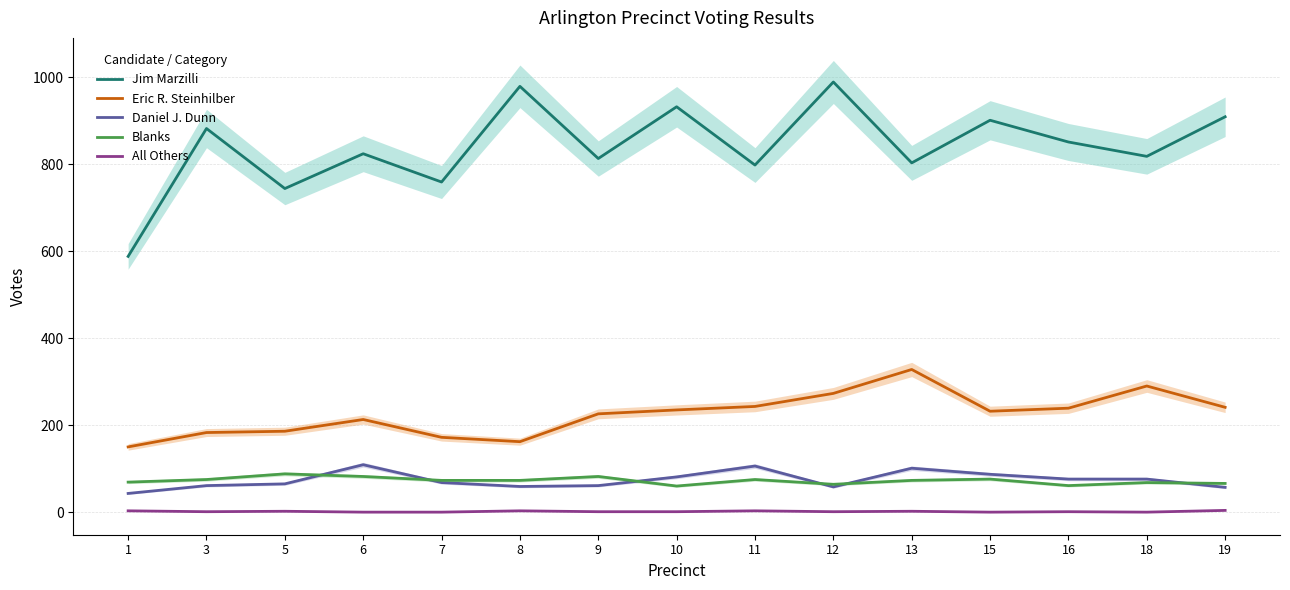

True or false: Blanks and Eric R. Steinhilber intersect in this chart.

False